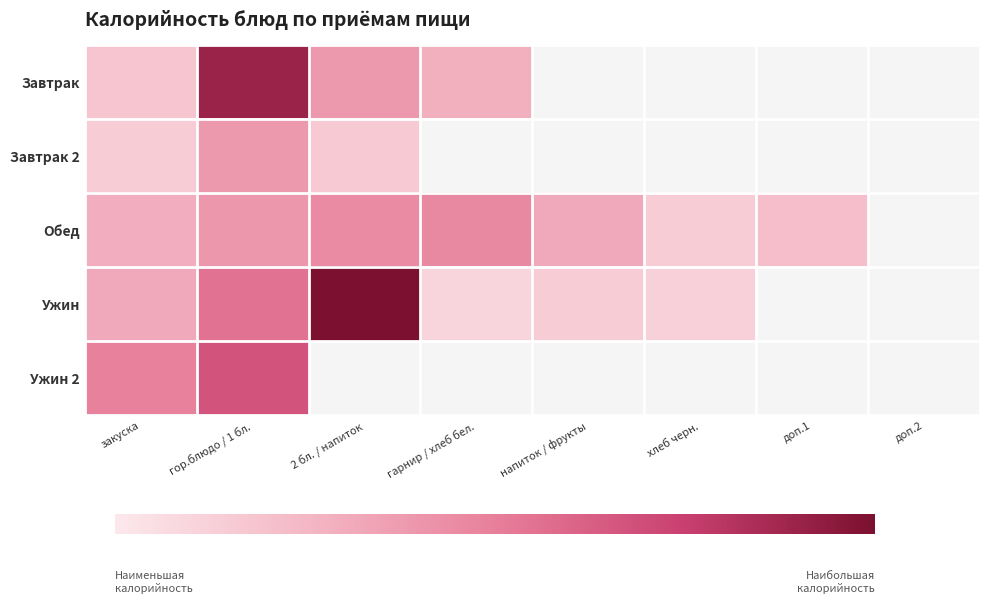

Rank the series at гарнир / хлеб бел. from lowest to highest value.

Завтрак 2, Ужин 2, Ужин, Завтрак, Обед